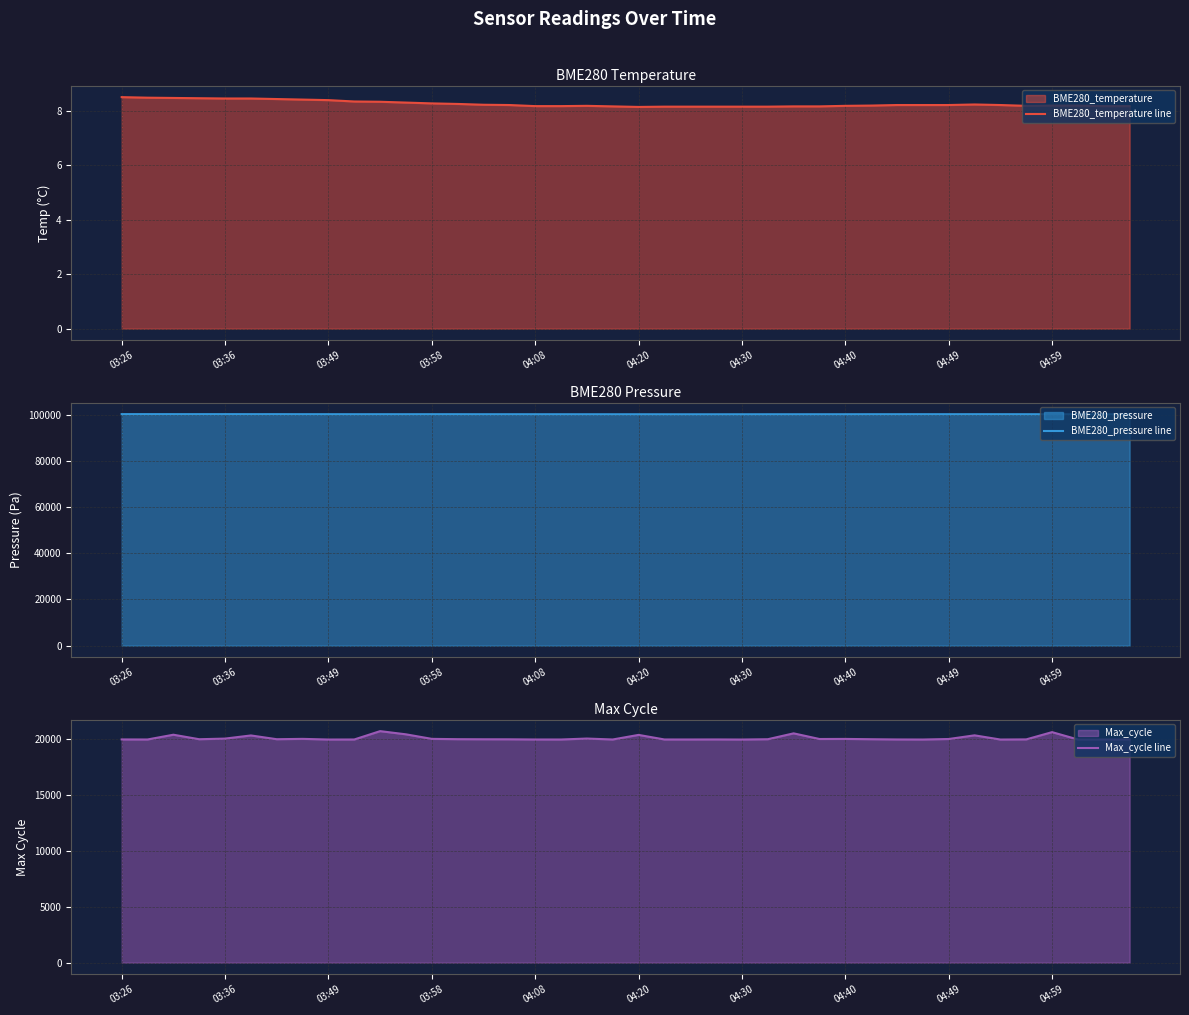

True or false: BME280_temperature line and Max_cycle line intersect in this chart.

False